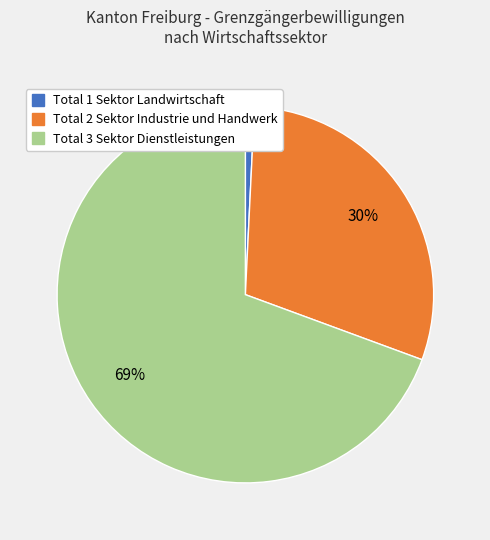

What is the smallest slice in the pie chart?

Total 1 Sektor Landwirtschaft